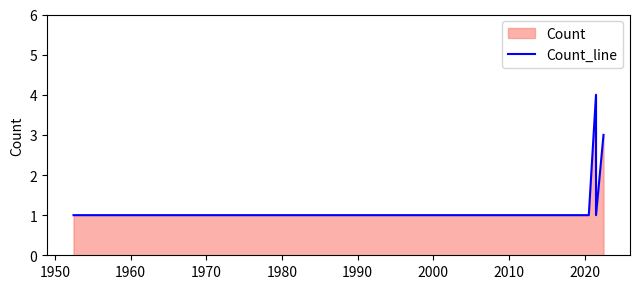

True or false: the data has more than 2 interior local peaks.

False